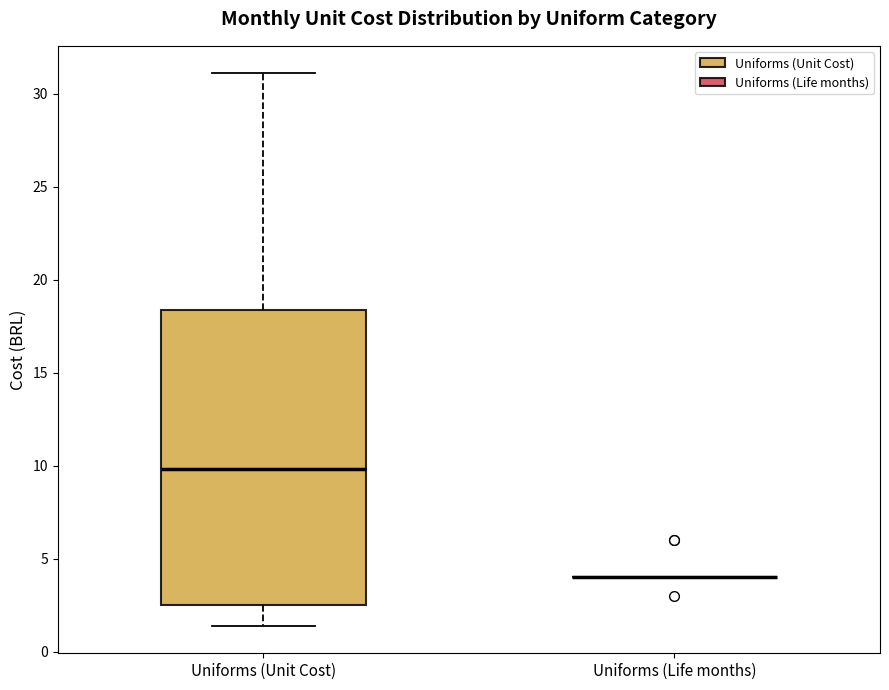

Reading left to right, read every box against the y-axis: the position of its median line, the range the box covers, and the ends of its whiskers. The values are not printed on the chart, so give them approximately, as read against the axis.

Uniforms (Unit Cost): median 10.0, box 2.5 to 18.5, whiskers 1.5 to 31.0
Uniforms (Life months): box collapsed to a line at 4.0, whiskers 4.0 to 4.0